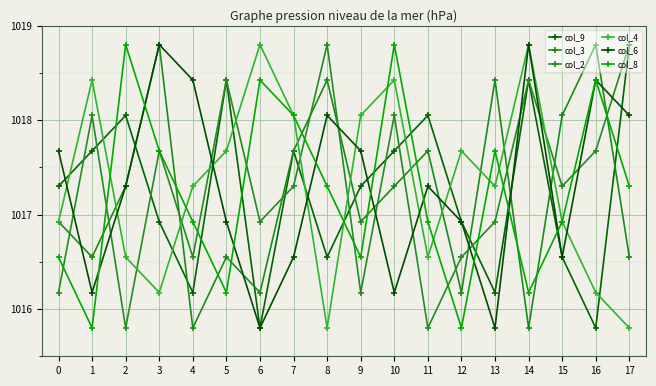

True or false: col_6 has a value of 1016.5 at 7.

True